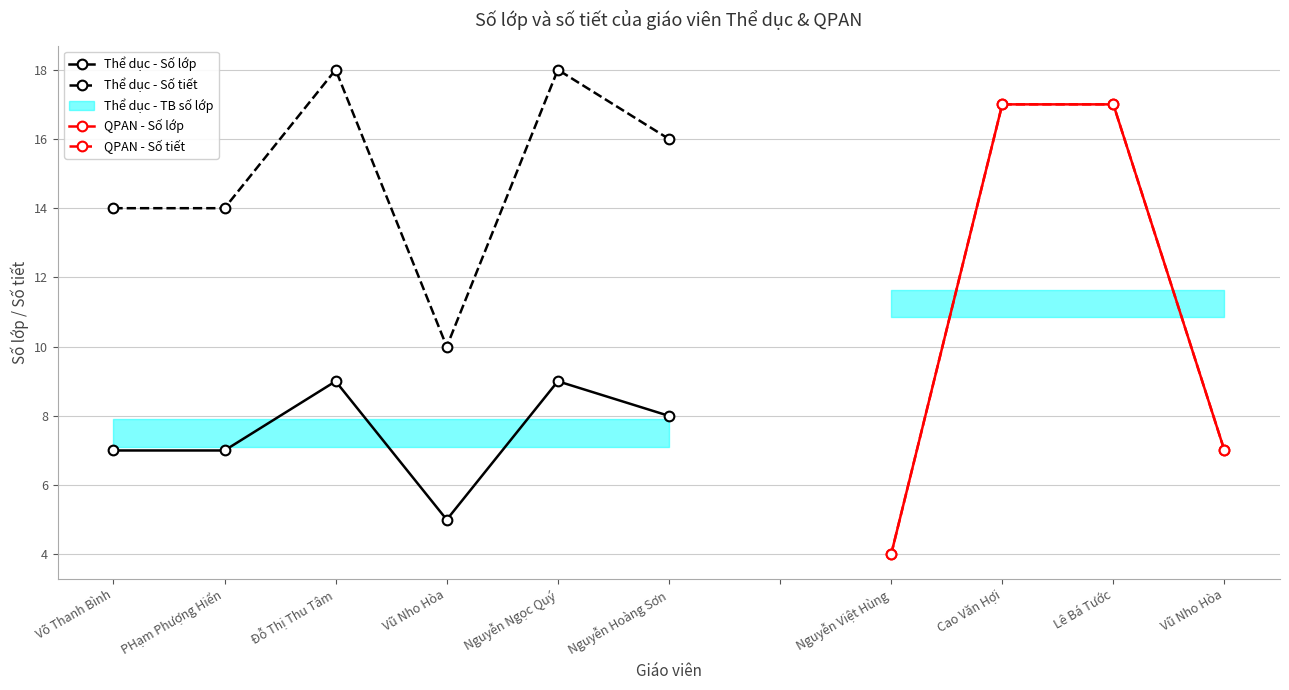

Which series changed the most between Đỗ Thị Thu Tâm and Vũ Nho Hòa?

Thể dục - Số tiết